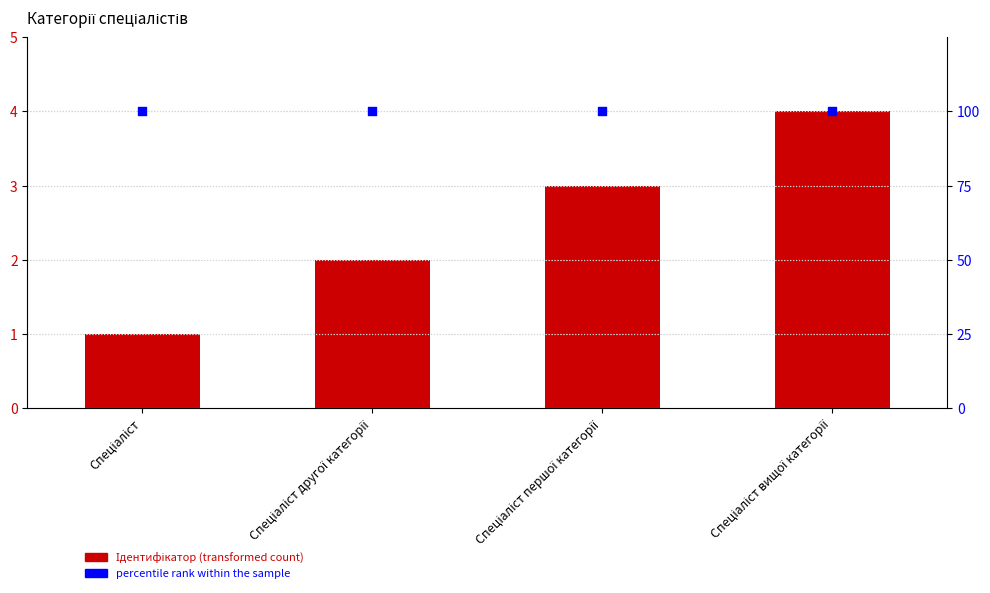

Which series reaches the minimum Y coordinate?

Ідентифікатор